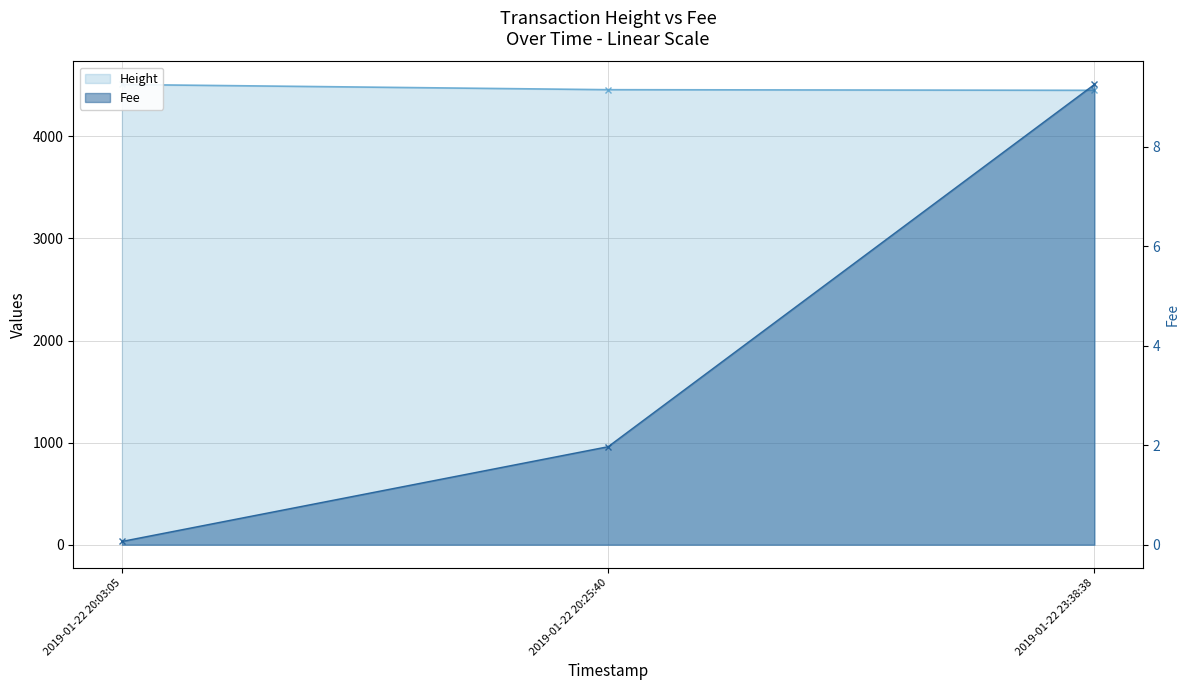

What is the total value across all series at 2019-01-22 23:38:38?

4460.2